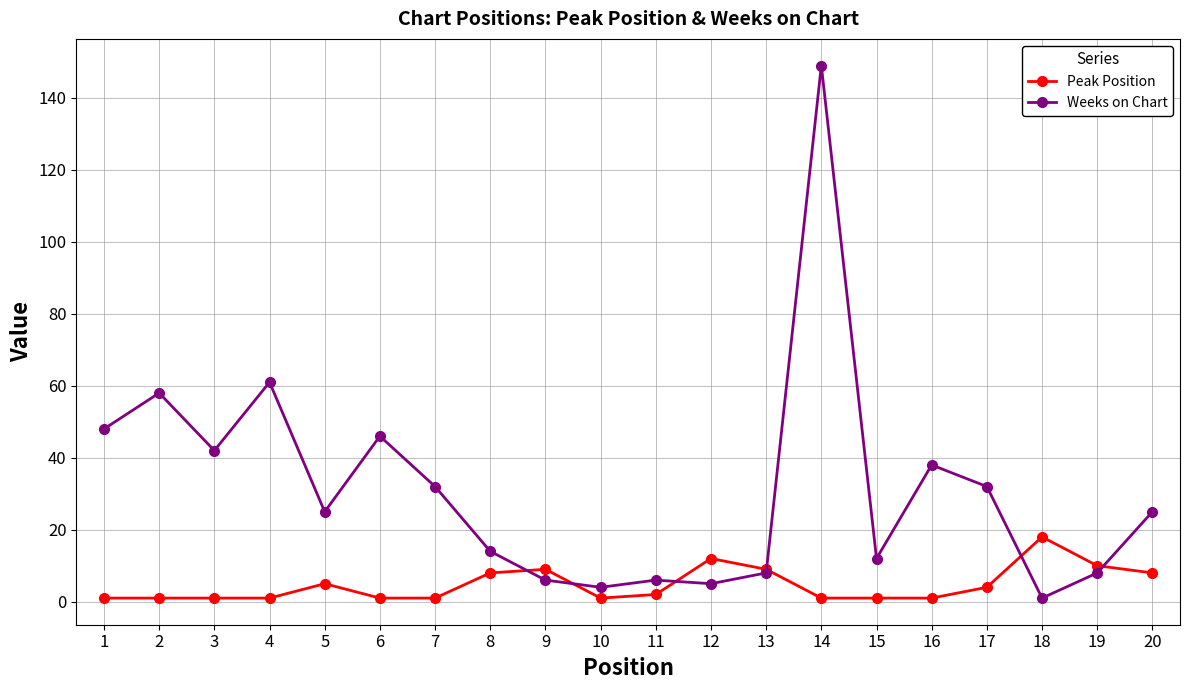

What are all the series names shown in the legend?

Peak Position, Weeks on Chart